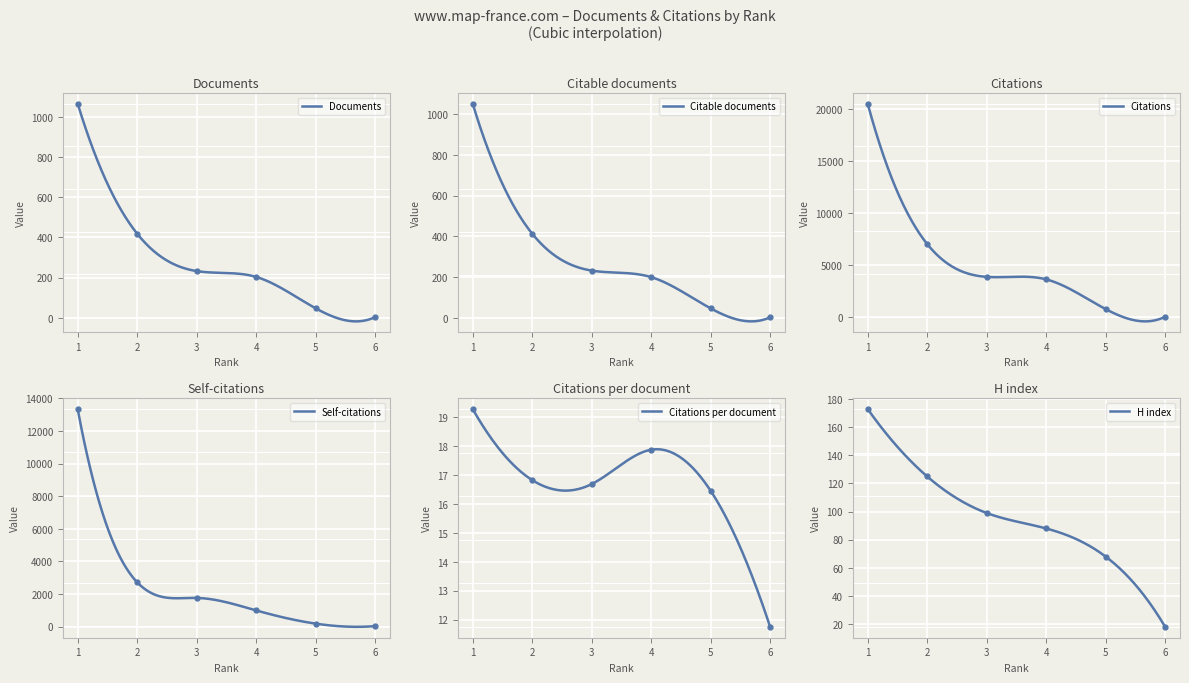

Which series changed the most between 3 and 5?

Citations